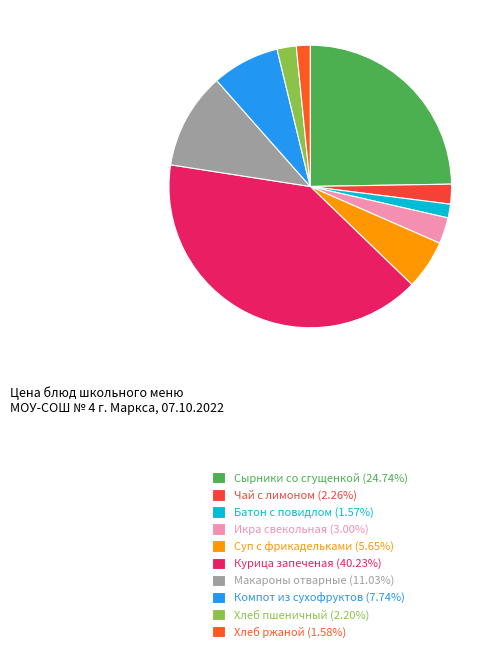

What is the smallest slice in the pie chart?

Батон с повидлом